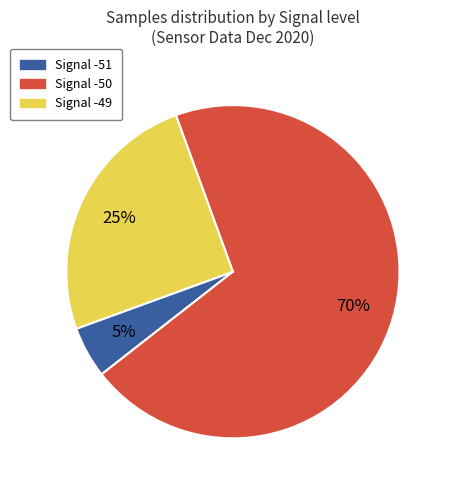

Does any single category account for the majority?

Yes